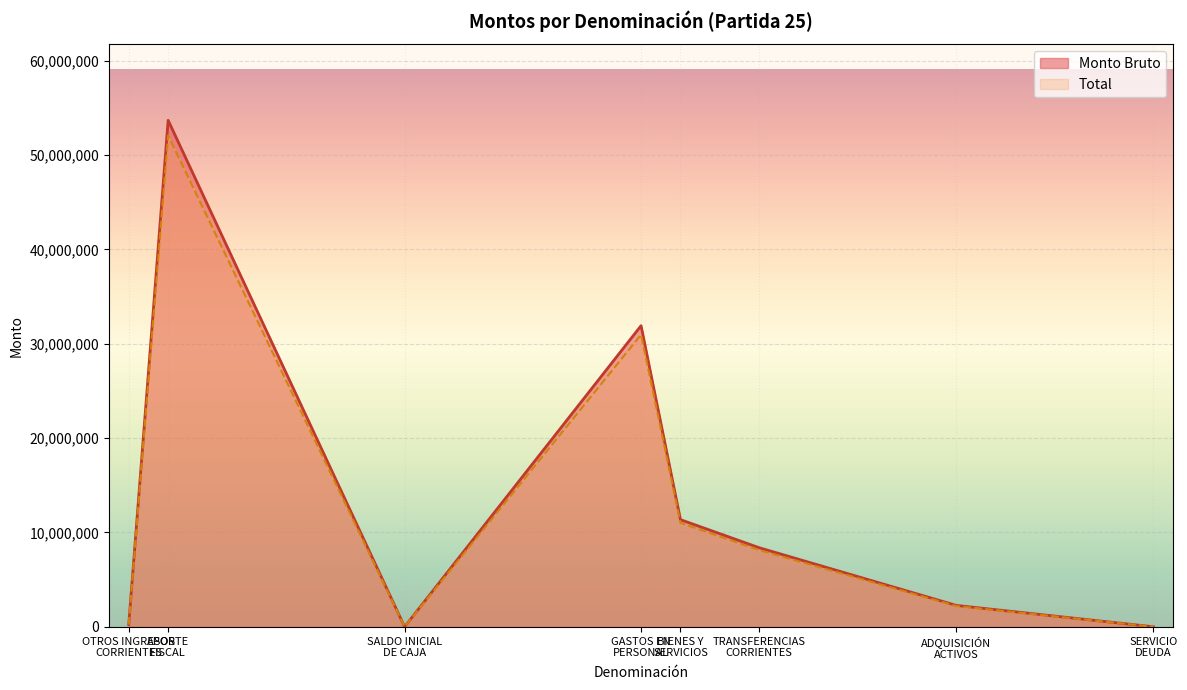

True or false: Monto Bruto and Total intersect in this chart.

False